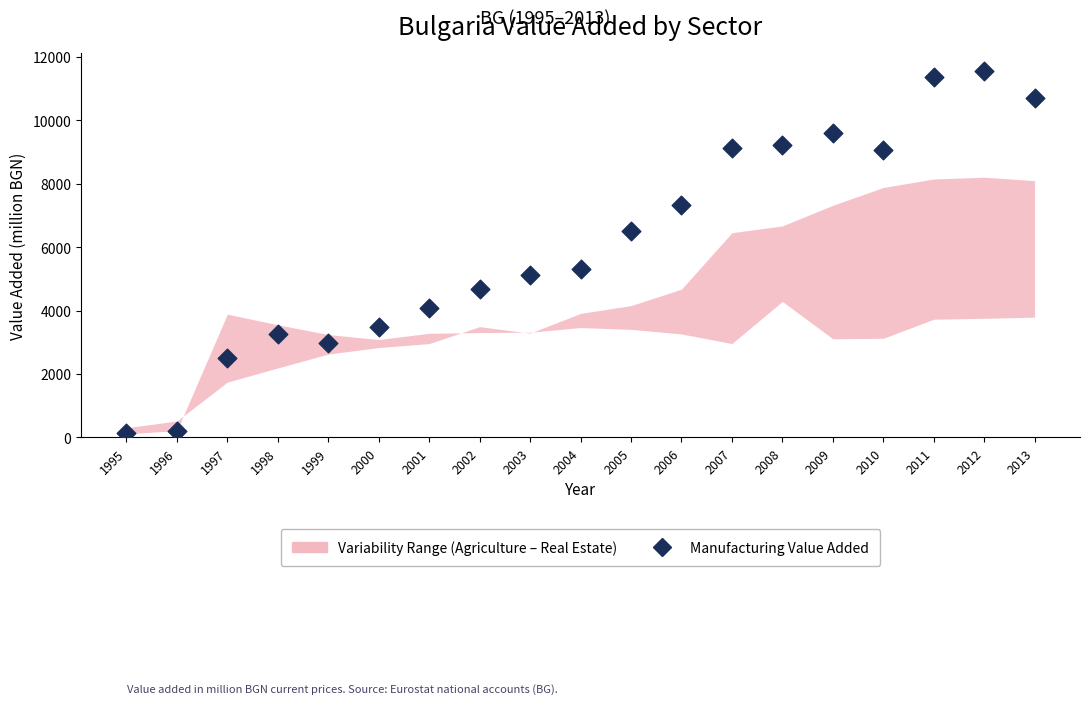

What Y value in the scatter plot is closest to 5837?

5319.1